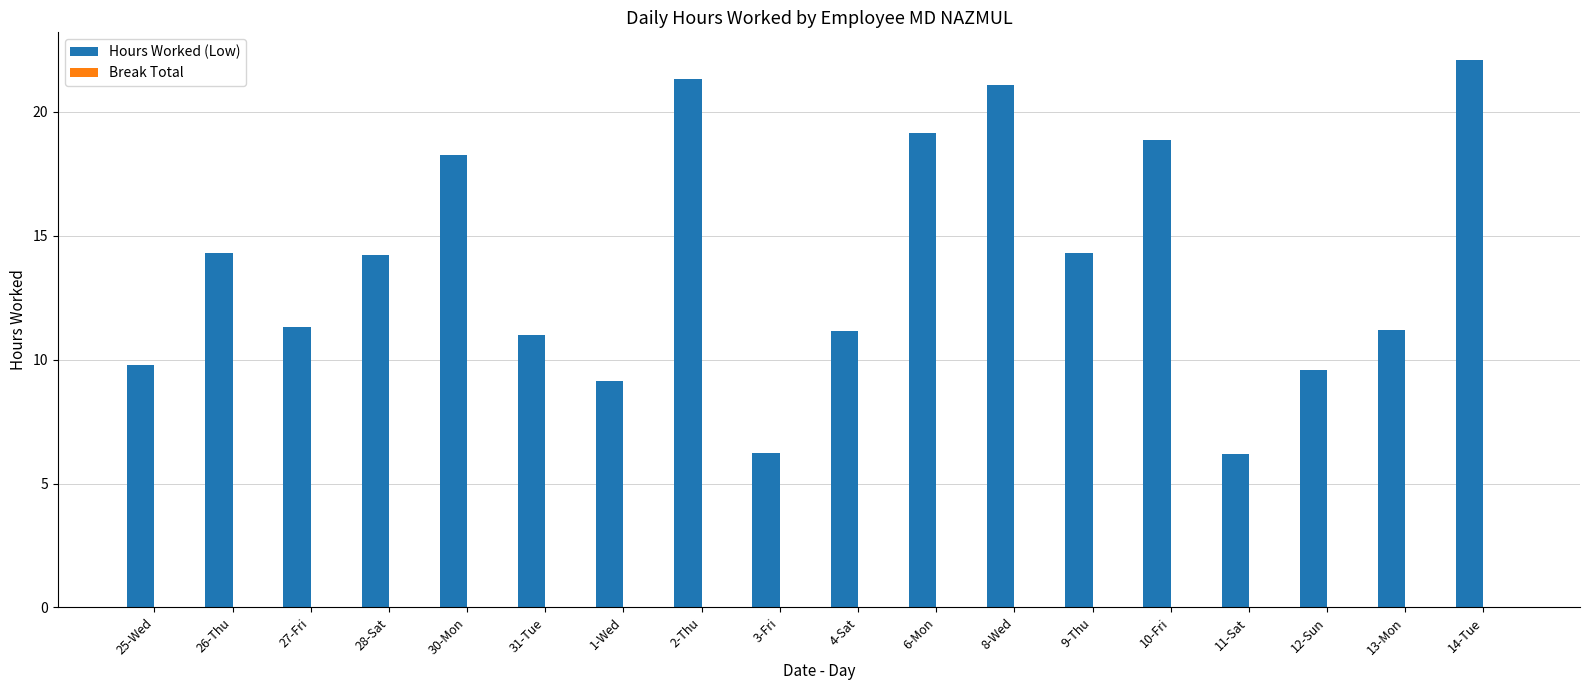

Between 3-Fri and 12-Sun, which is larger?

12-Sun